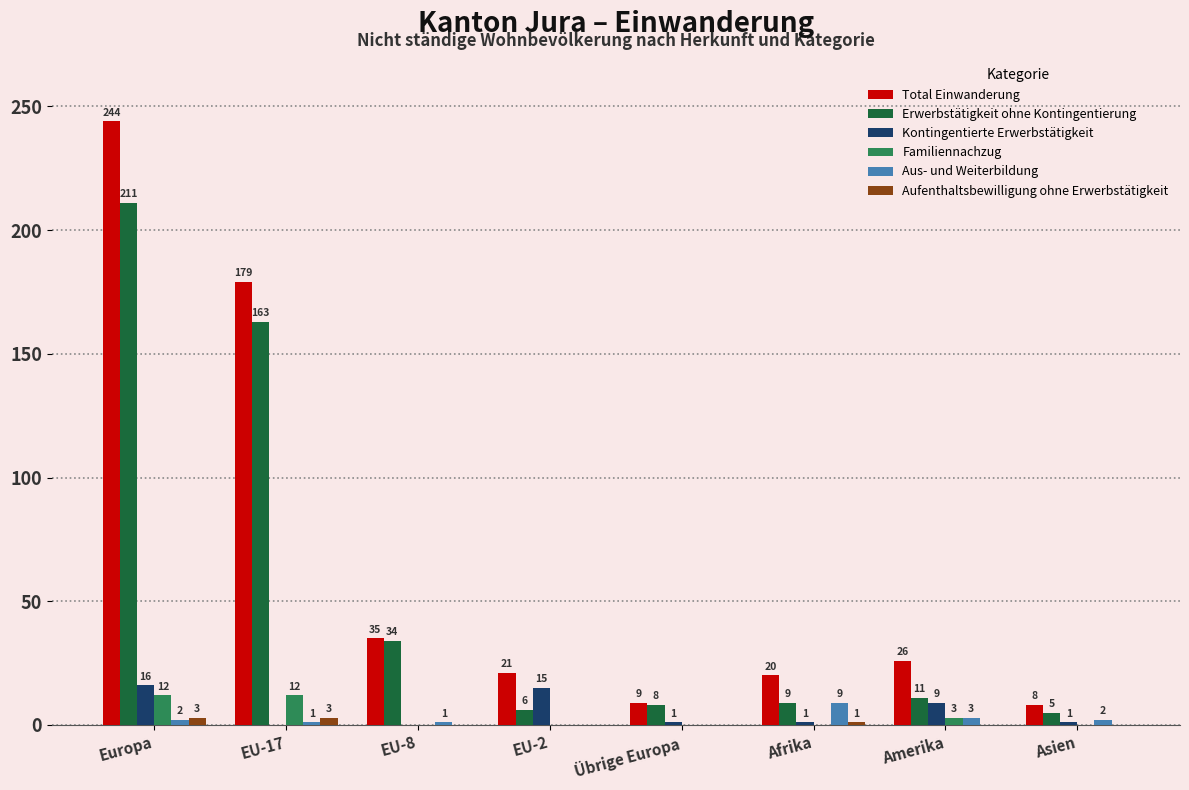

What is the greatest value displayed?

244